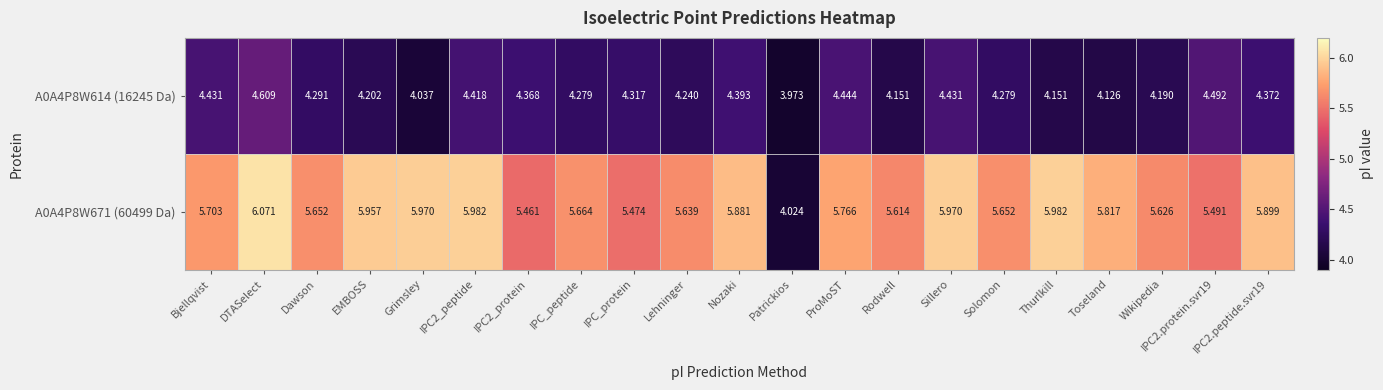

Which series has the largest total across all categories?

A0A4P8W671 (60499 Da)